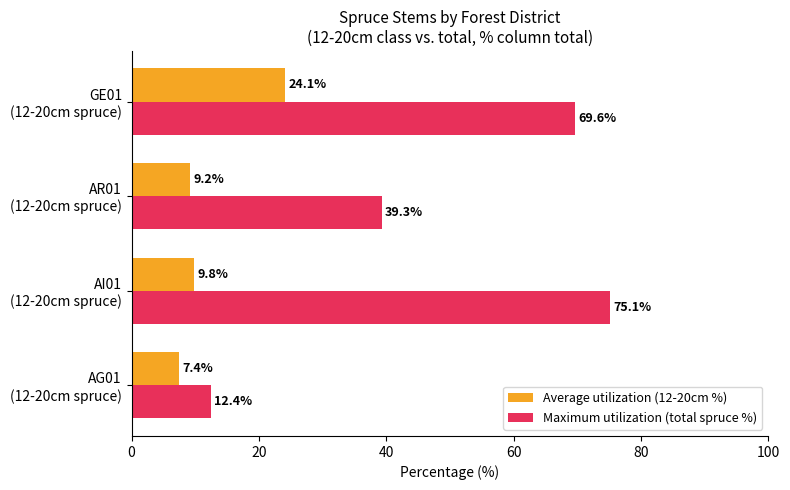

At how many categories does at least one series exceed 16?

3